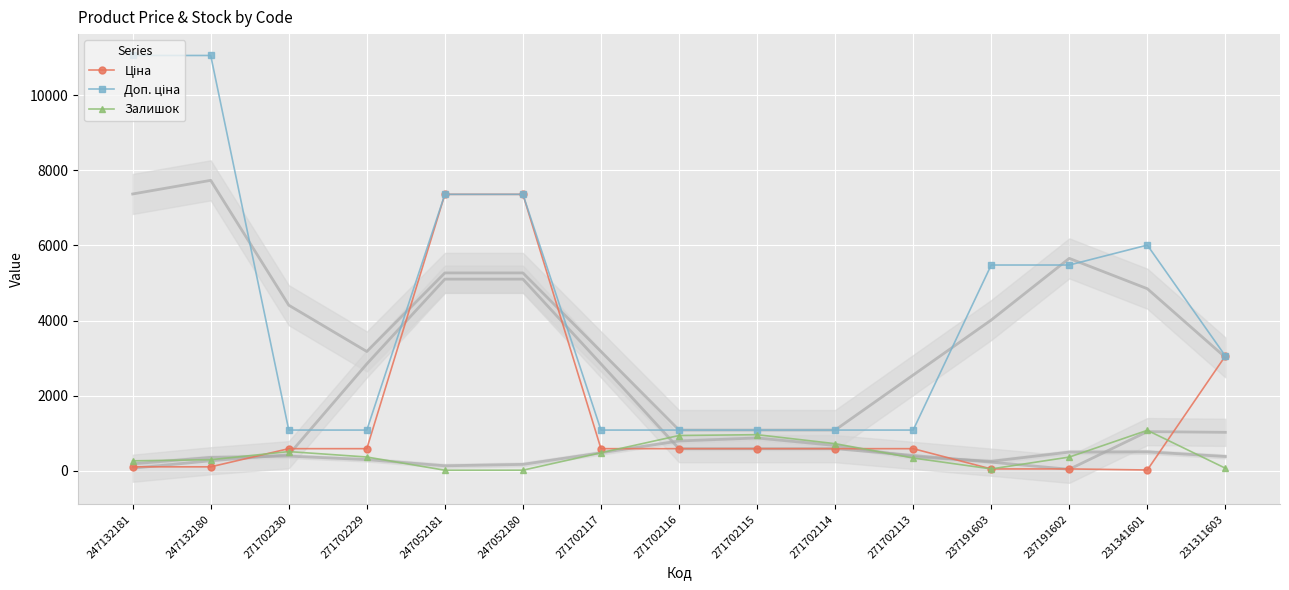

What position from the right is 271702113?

5